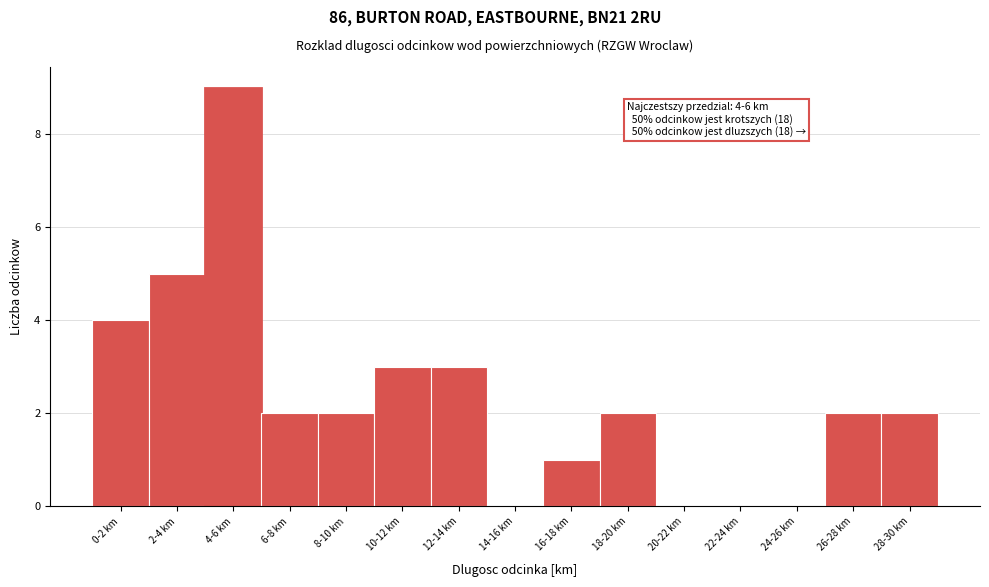

Reading left to right, list all the values displayed in this chart.

0-2 km=4	2-4 km=5	4-6 km=9	6-8 km=2	8-10 km=2	10-12 km=3	12-14 km=3	14-16 km=0	16-18 km=1	18-20 km=2	20-22 km=0	22-24 km=0	24-26 km=0	26-28 km=2	28-30 km=2